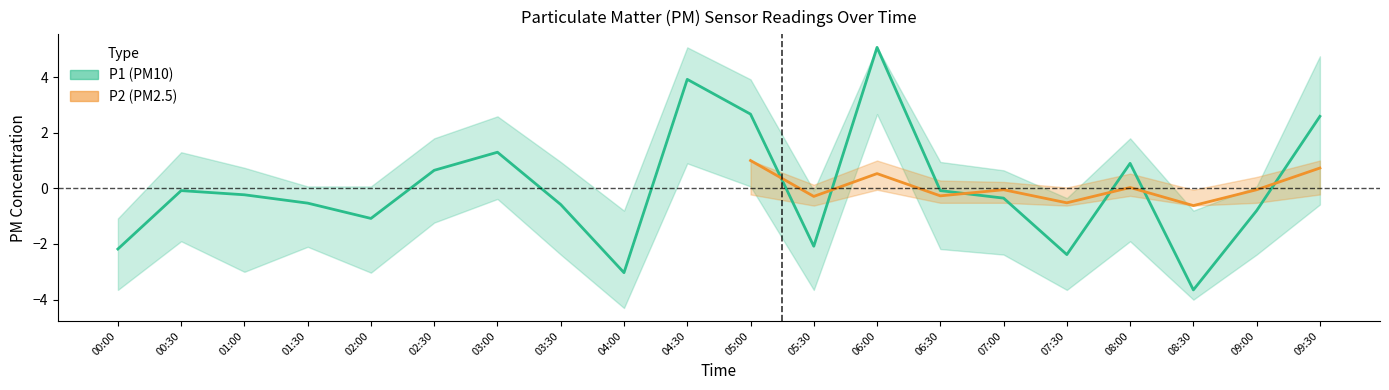

How many negative values are there?

13